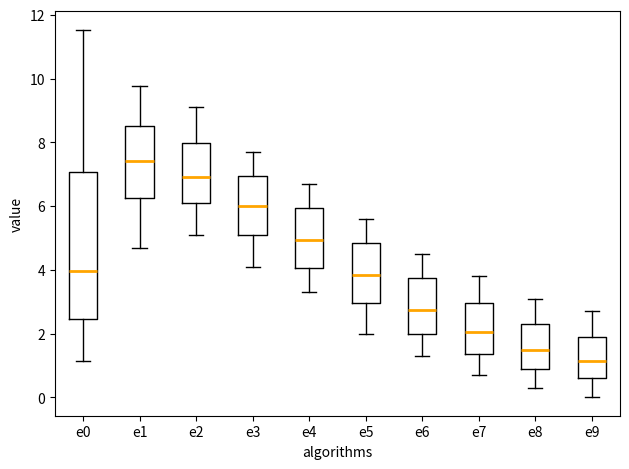

Where does the lower whisker of the box for e7 end on the y-axis? The values are not printed on the chart, so give them approximately, as read against the axis.

0.8